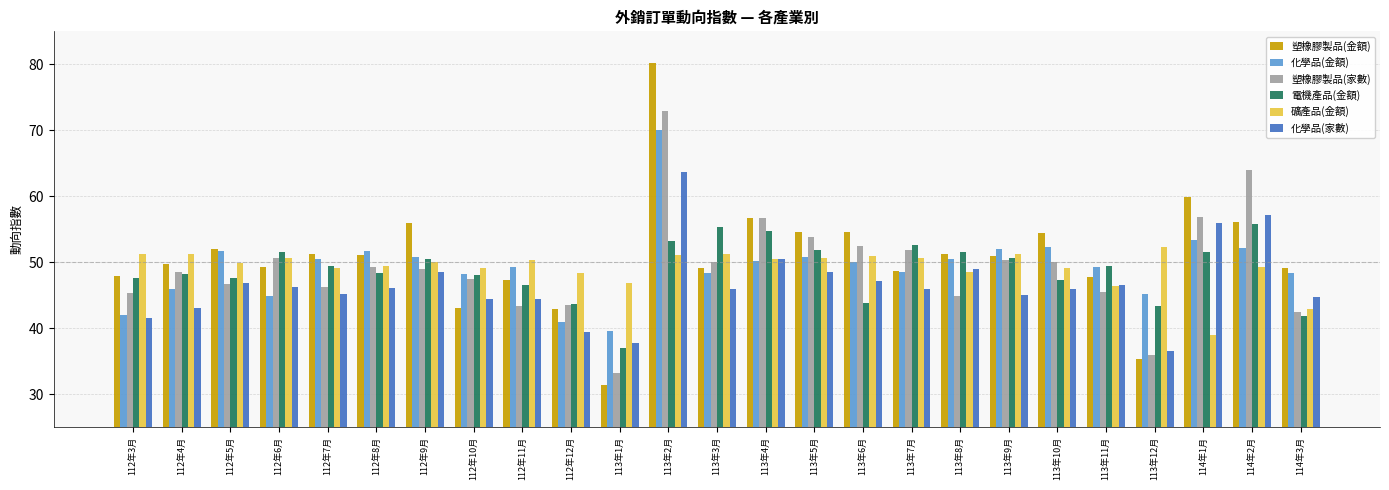

At which category is the sum across all series the highest?

113年2月